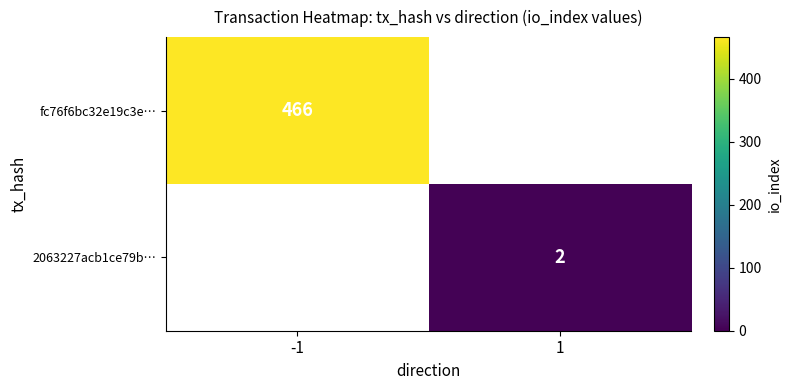

The value of fc76f6bc32e19c3e… at -1 is 732. True or false?

False